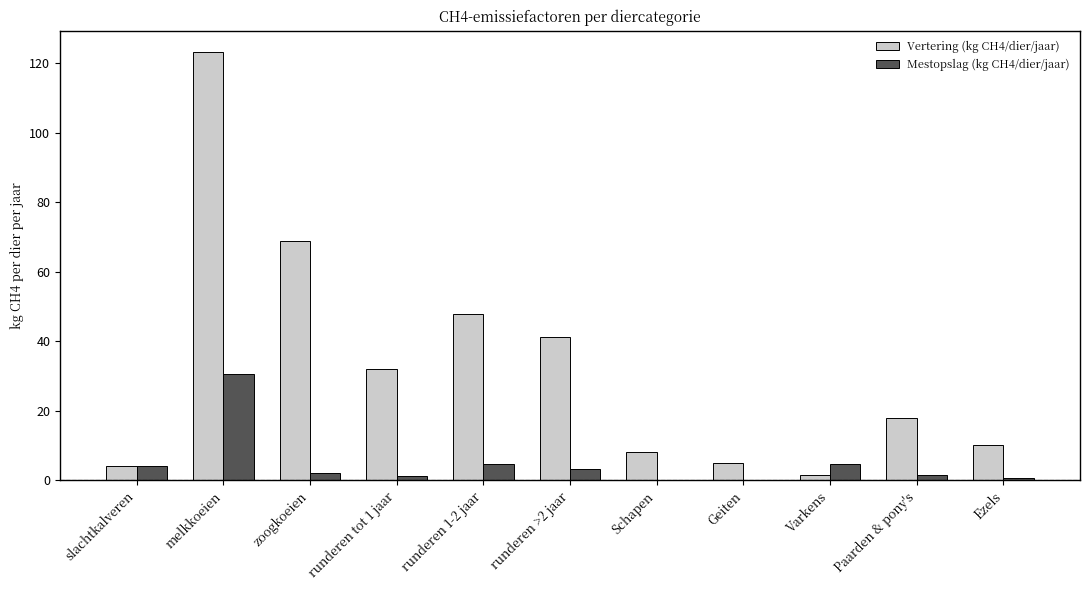

Does the chart contain stacked bars?

No